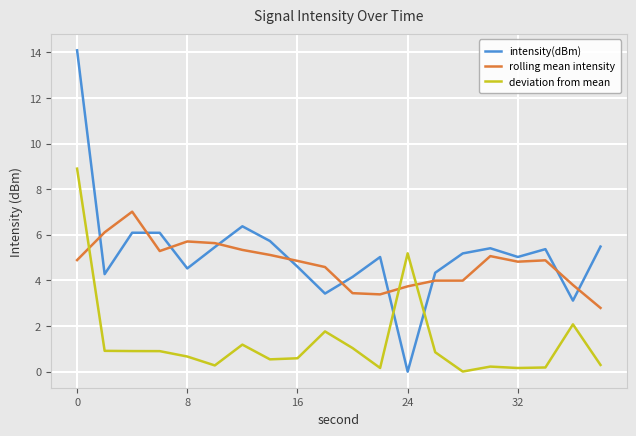

Rank the series by their maximum value, from highest to lowest.

intensity(dBm), deviation from mean, rolling mean intensity